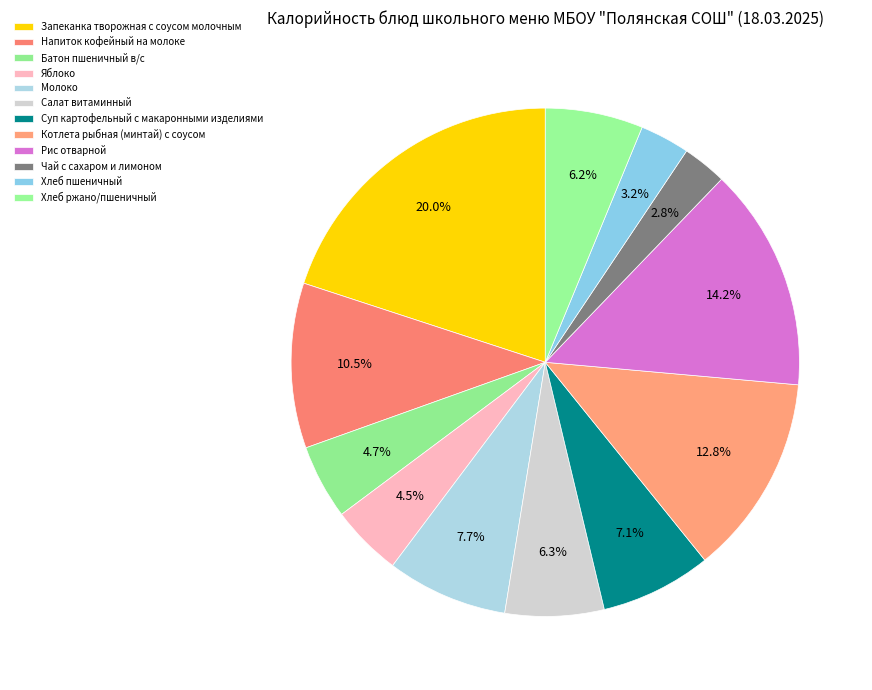

Count the number of slices in the pie.

12